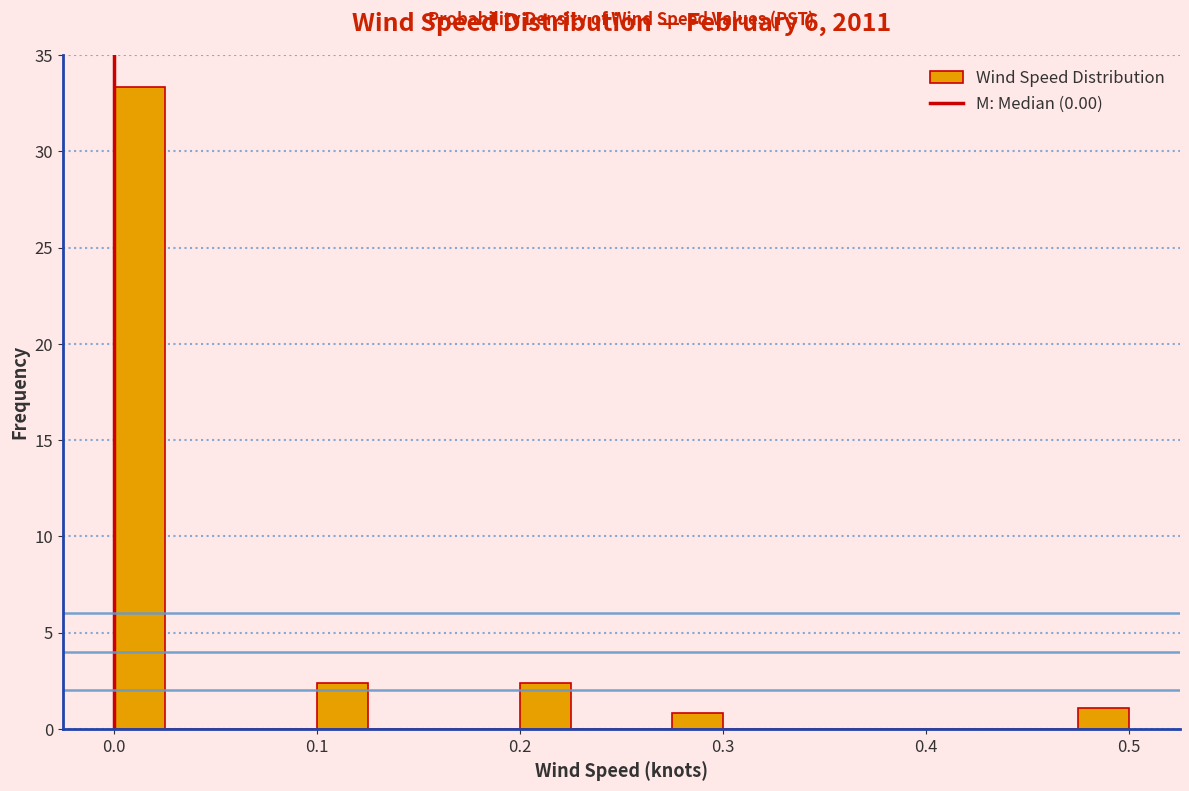

Around what value on the x-axis is the tallest bar? Give the approximate position of its centre, as read against the axis.

0.01